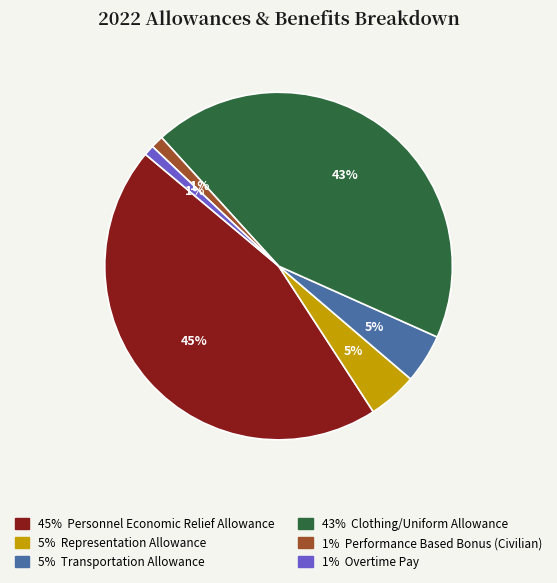

Is there any slice that represents more than half of the pie?

No